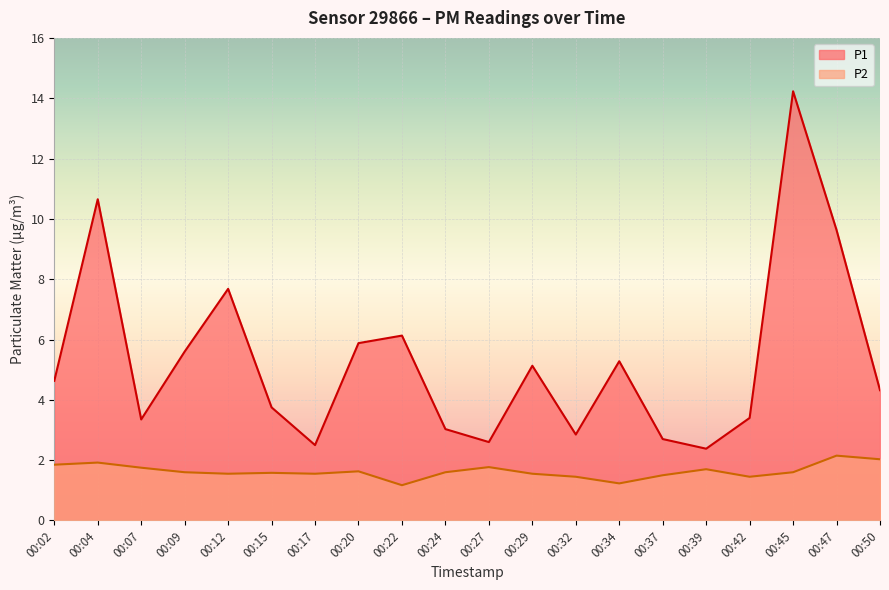

Does the chart display data point markers on the line(s)?

No